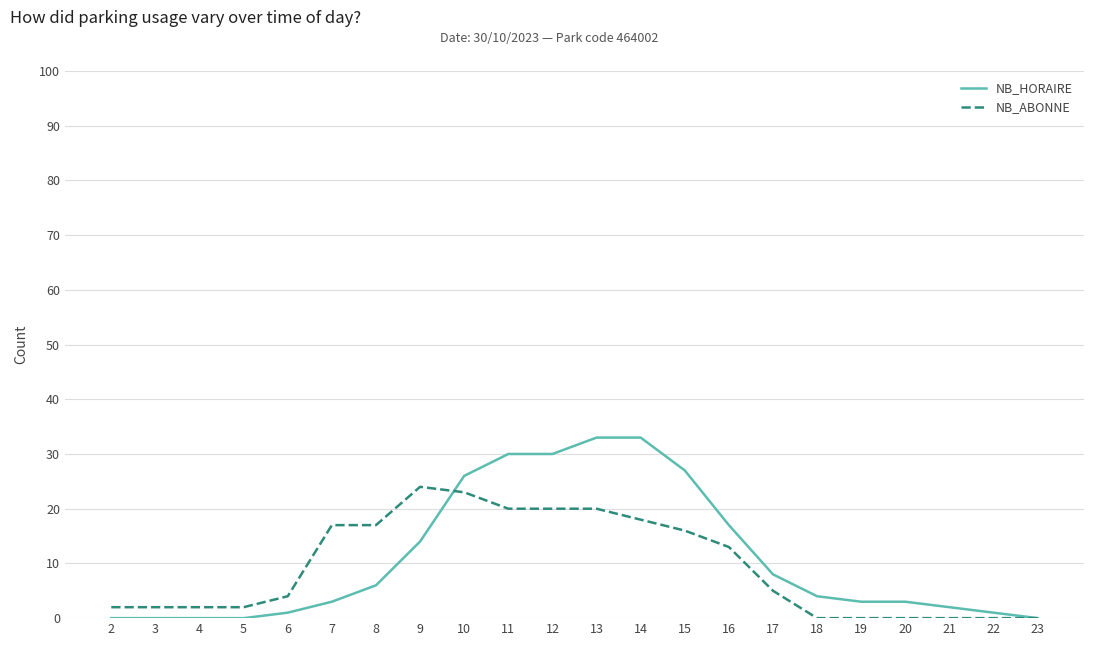

Between 13 and 16, which series saw the biggest shift?

NB_HORAIRE